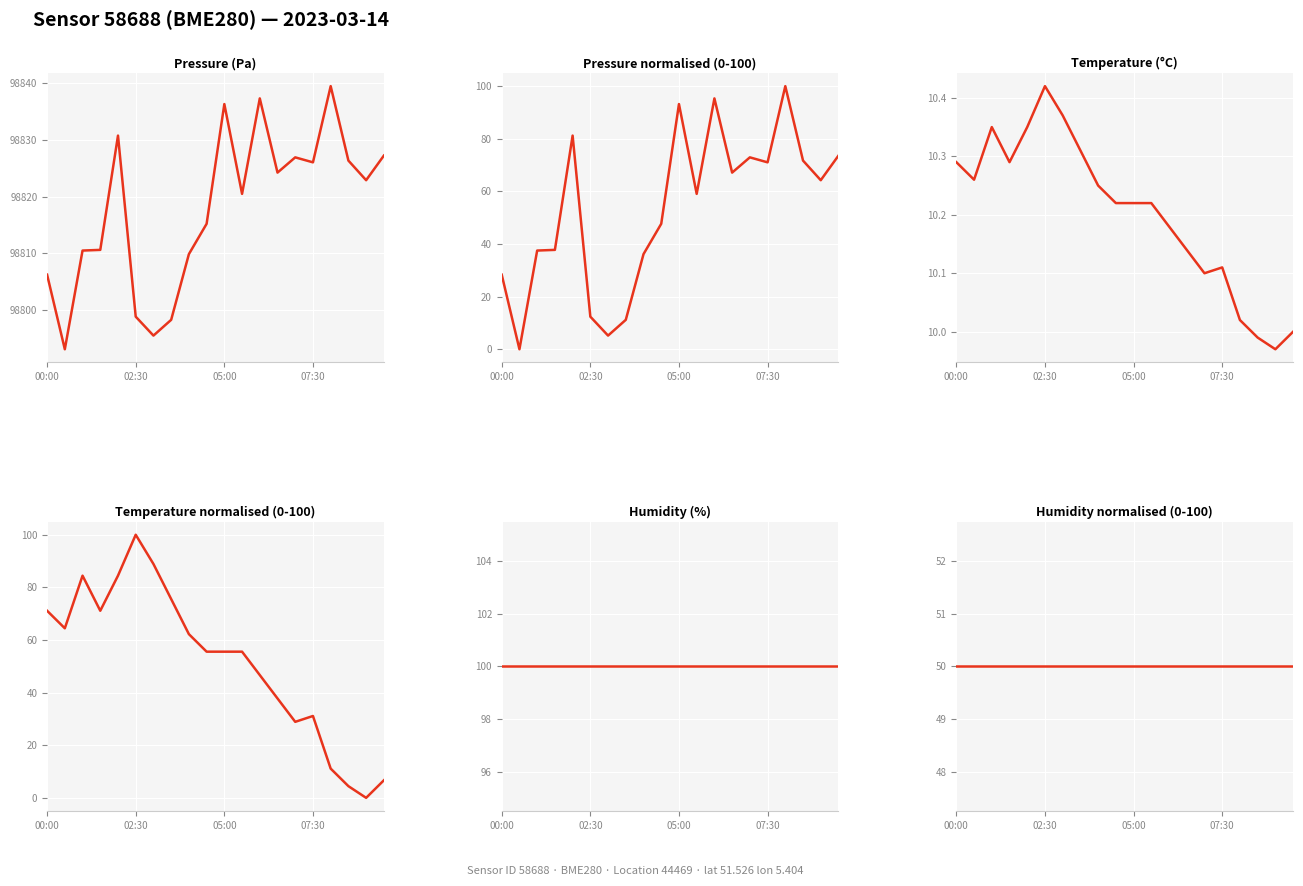

Reading left to right, extract all data points from this chart.

Pressure: 28.4	0.0	37.5	37.8	81.2	12.4	5.2	11.2	36.2	47.7	93.2	59.1	95.3	67.1	72.9	71.0	100.0	71.7	64.3	73.6
Temperature: 71.1	64.4	84.4	71.1	84.4	100.0	88.9	75.6	62.2	55.6	55.6	55.6	46.7	37.8	28.9	31.1	11.1	4.4	0.0	6.7
Humidity: 50.0	50.0	50.0	50.0	50.0	50.0	50.0	50.0	50.0	50.0	50.0	50.0	50.0	50.0	50.0	50.0	50.0	50.0	50.0	50.0